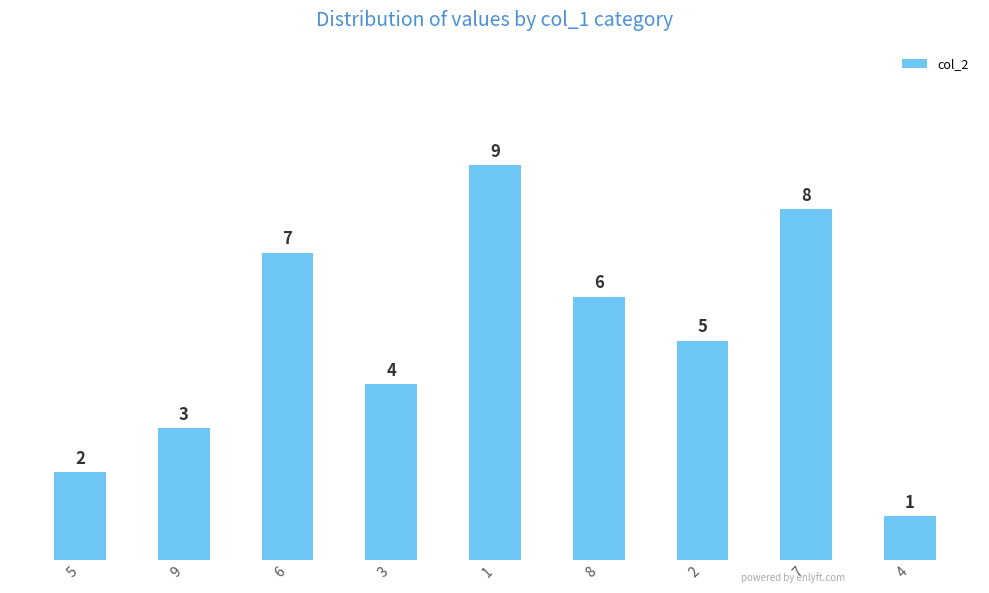

Between 8 and 2, which is larger?

8